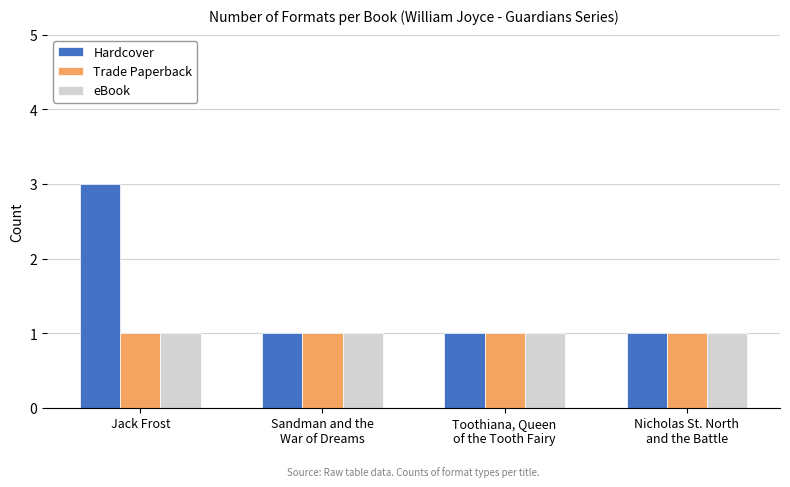

What is the sum of all eBook values?

4